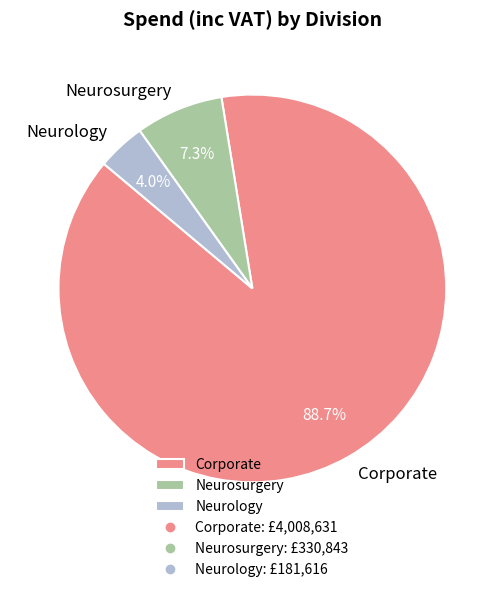

To the nearest percent, what percentage of the pie is Neurosurgery?

7%